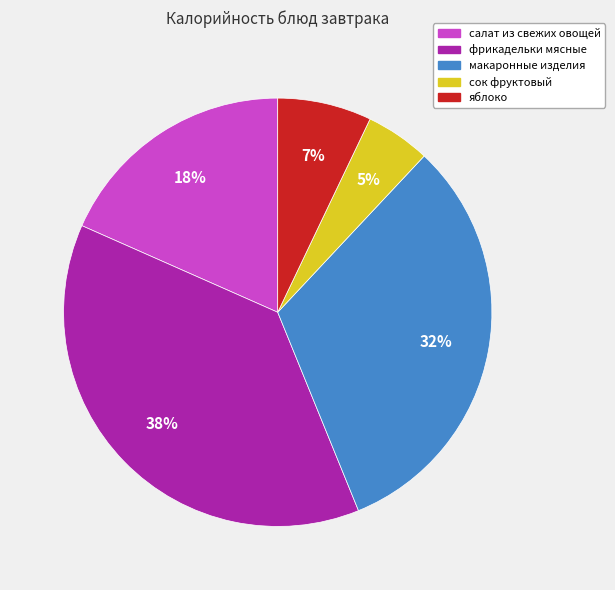

Which category has the smallest portion of the pie?

сок фруктовый